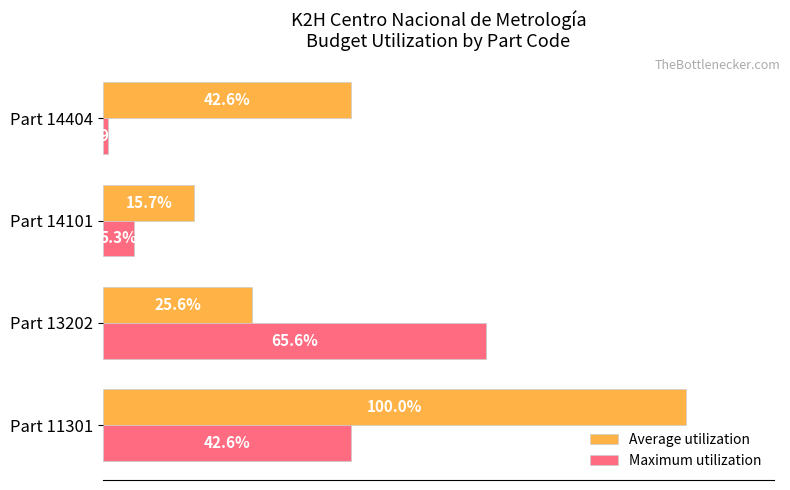

Which category has the lowest value in the Average utilization series?

Part 14101